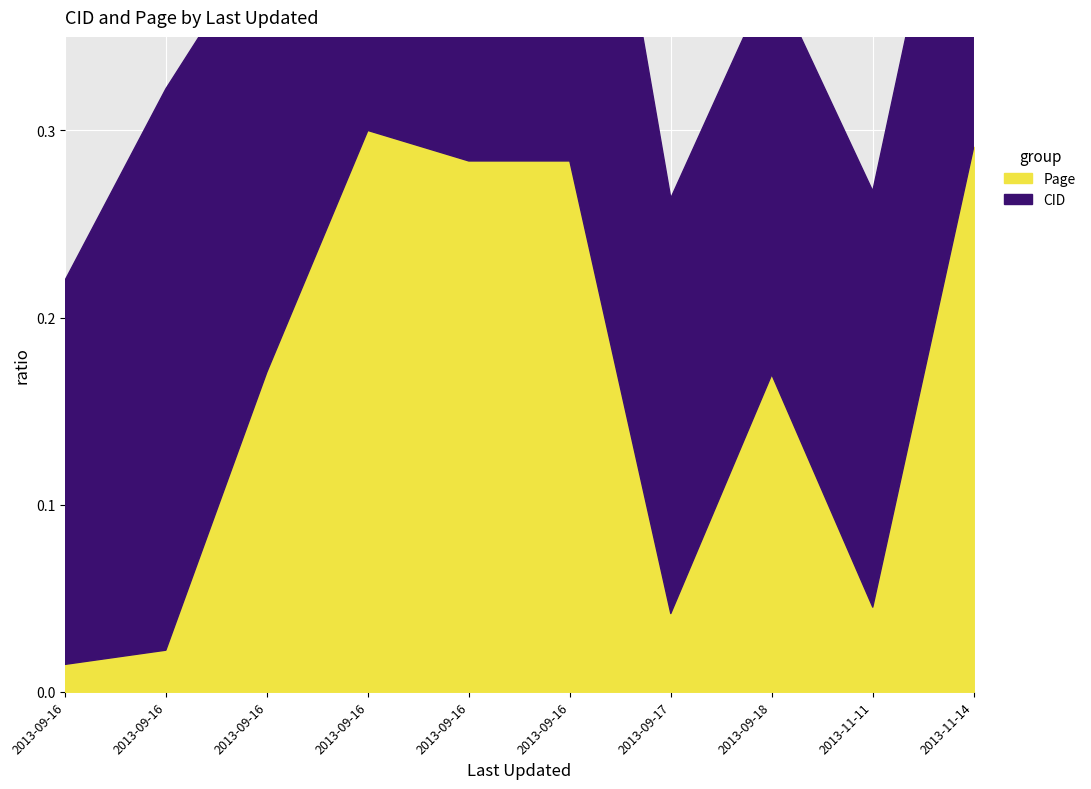

True or false: there are more than 2 points higher than both neighbors.

False